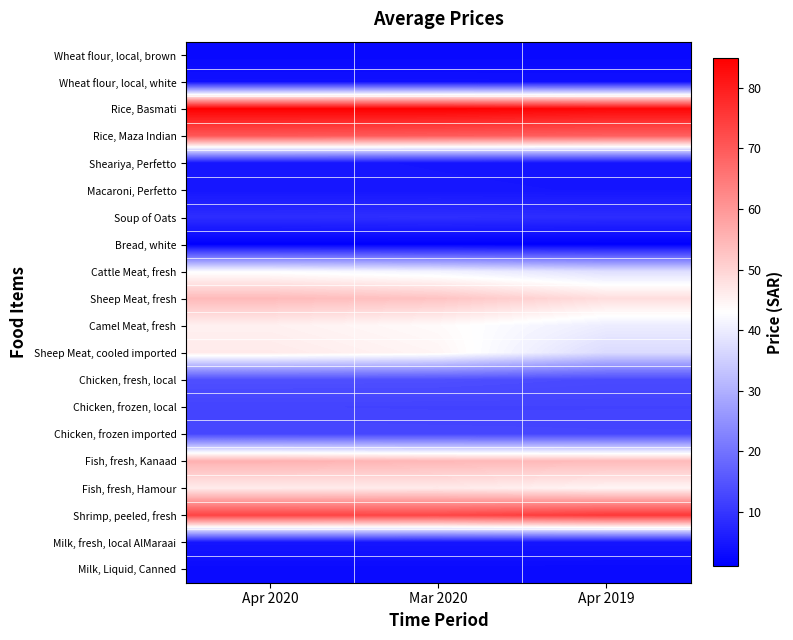

Which series has the largest total across all categories?

Rice, Basmati